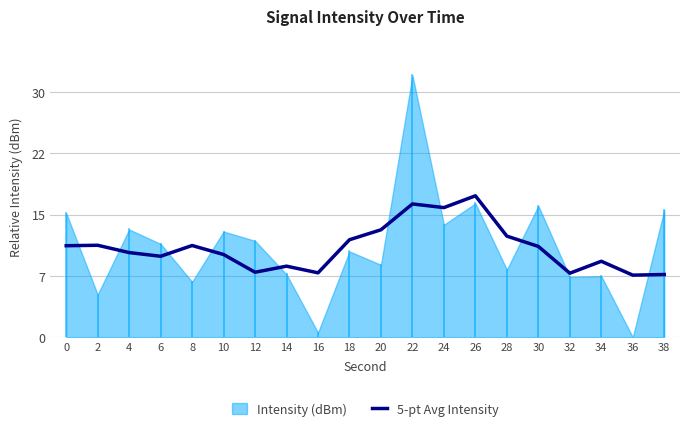

Reading right to left, what are all the values shown in this chart?

38=7.7	36=7.6	34=9.3	32=7.8	30=11.1	28=12.4	26=17.3	24=15.8	22=16.3	20=13.1	18=11.9	16=7.9	14=8.7	12=7.9	10=10.1	8=11.2	6=9.9	4=10.3	2=11.2	0=11.2